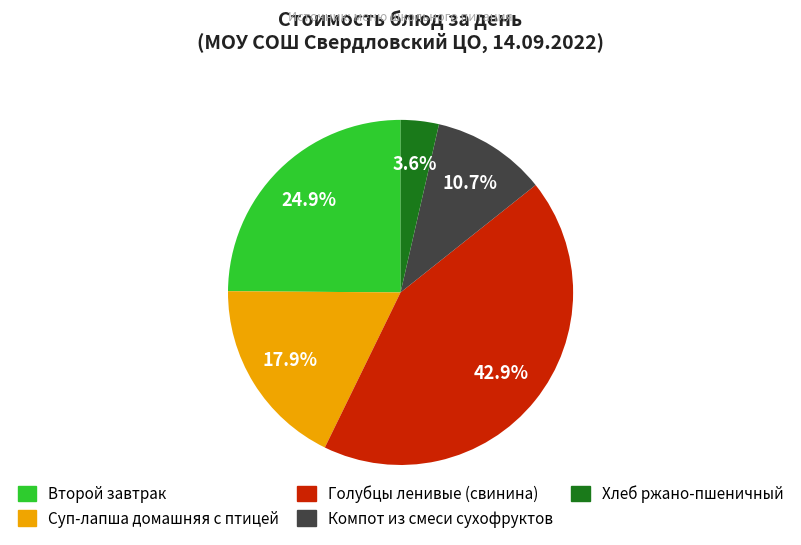

To the nearest percent, what is the difference between the Компот из смеси сухофруктов and Хлеб ржано-пшеничный slice percentages?

7%